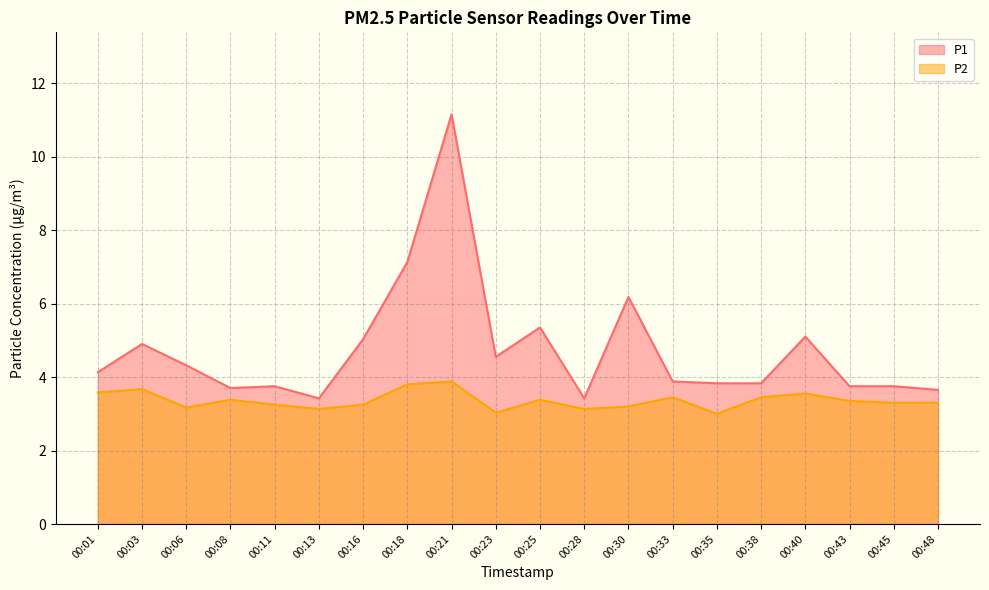

Is the value of P1 at 00:11 greater than the value of P2 at 00:13?

Yes